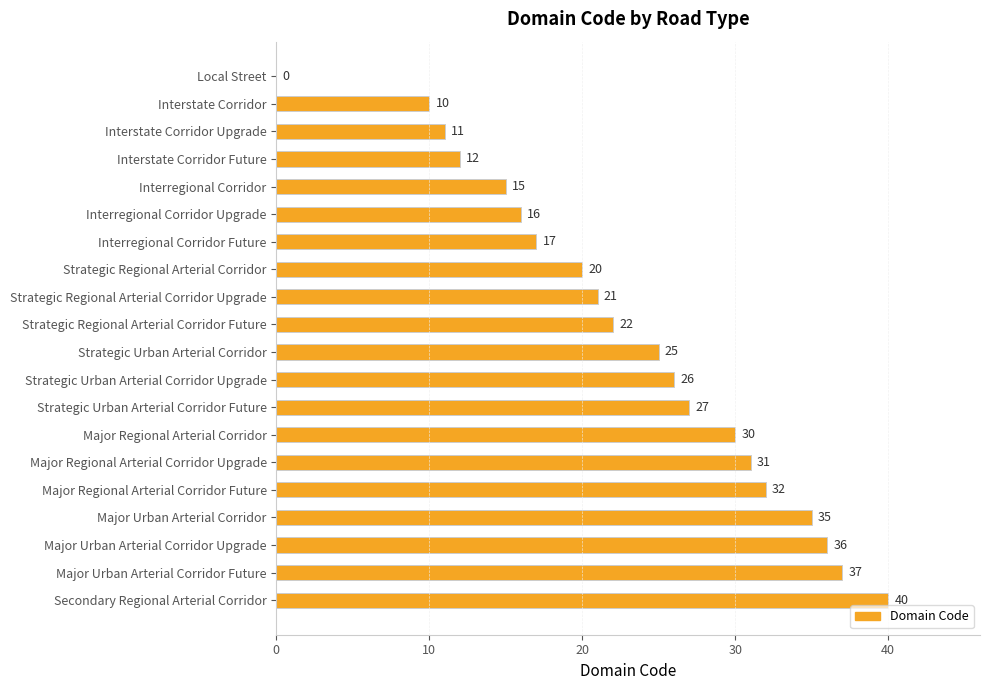

What is the sum of the values at Major Regional Arterial Corridor Upgrade and Major Regional Arterial Corridor?

61